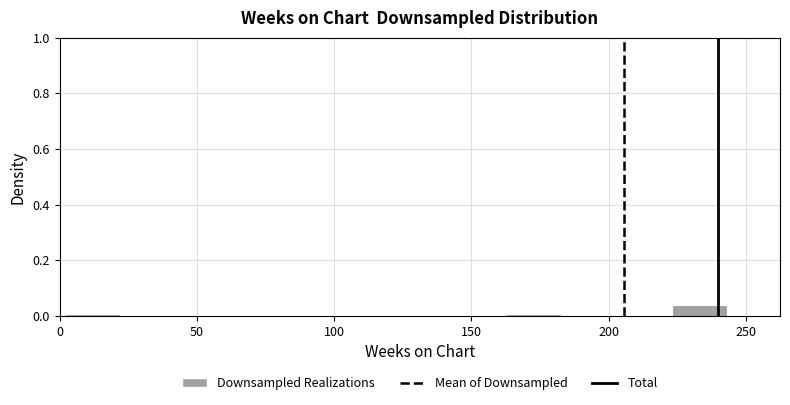

Reading left to right, list every bar in this chart as the range it spans on the x-axis followed by its height. Neither the bar edges nor the heights are printed on the chart, so give them approximately, as read against the axes.

0 to 20: under 0.02
20 to 40: 0
40 to 60: 0
60 to 80: 0
80 to 100: 0
100 to 125: under 0.02
125 to 145: 0
145 to 165: 0
165 to 185: under 0.02
185 to 205: 0
205 to 225: under 0.02
225 to 245: 0.04